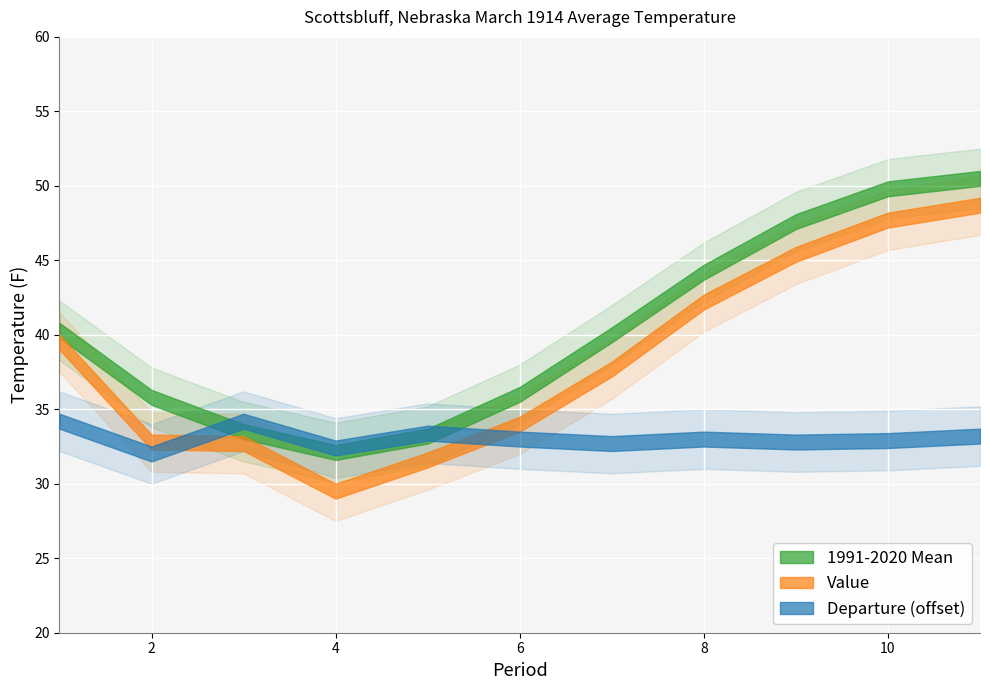

At which label is 1991-2020 Mean closest to 41?

1